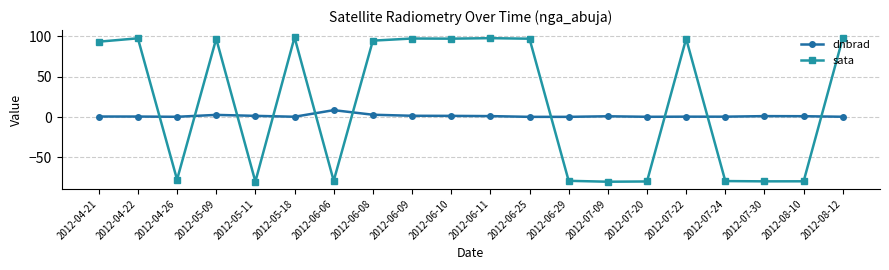

True or false: dnbrad and sata intersect in this chart.

True